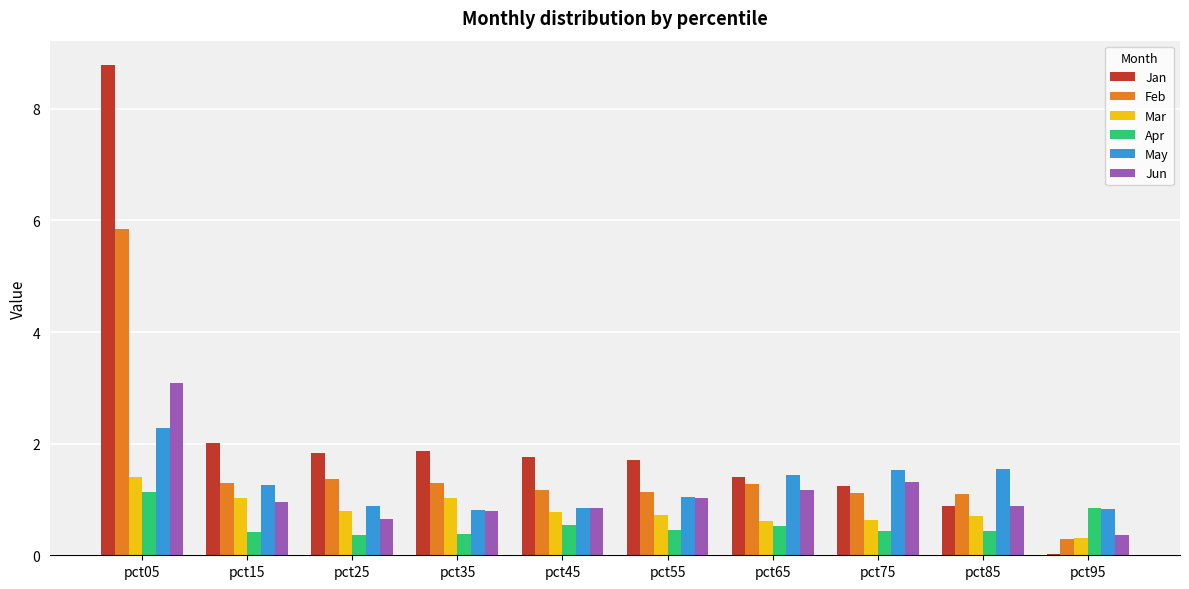

What are all the series names shown in the legend?

Jan, Feb, Mar, Apr, May, Jun